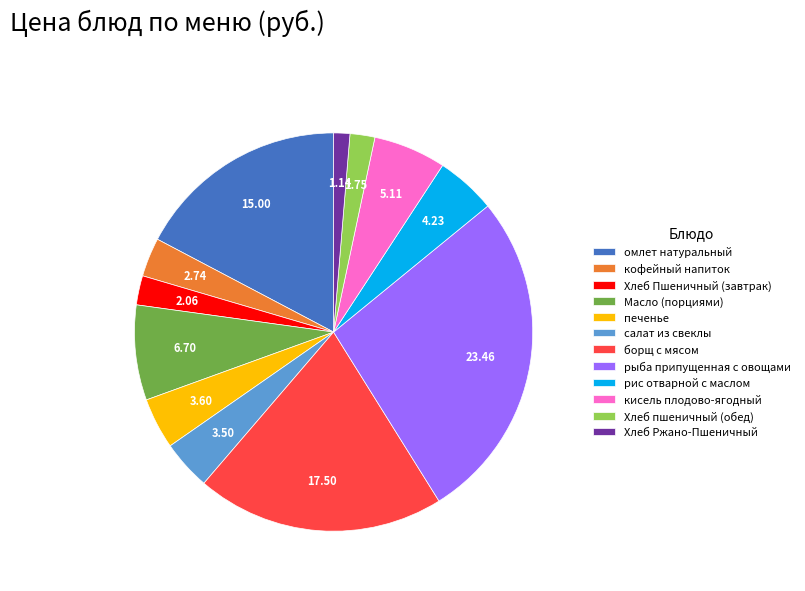

What is the ratio of the value at Хлеб Пшеничный (завтрак) to the value at кисель плодово-ягодный?

0.4